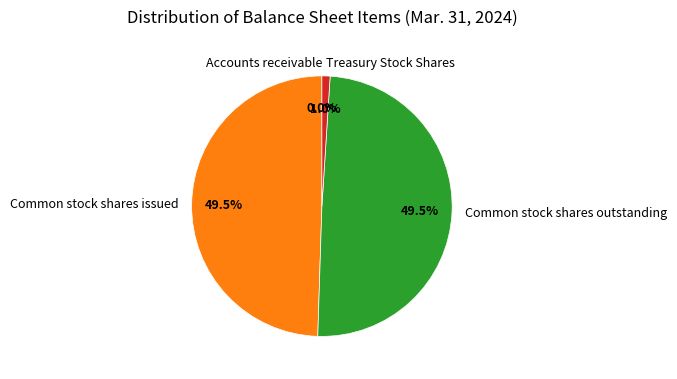

Does Treasury Stock Shares account for over 50% of the chart?

No